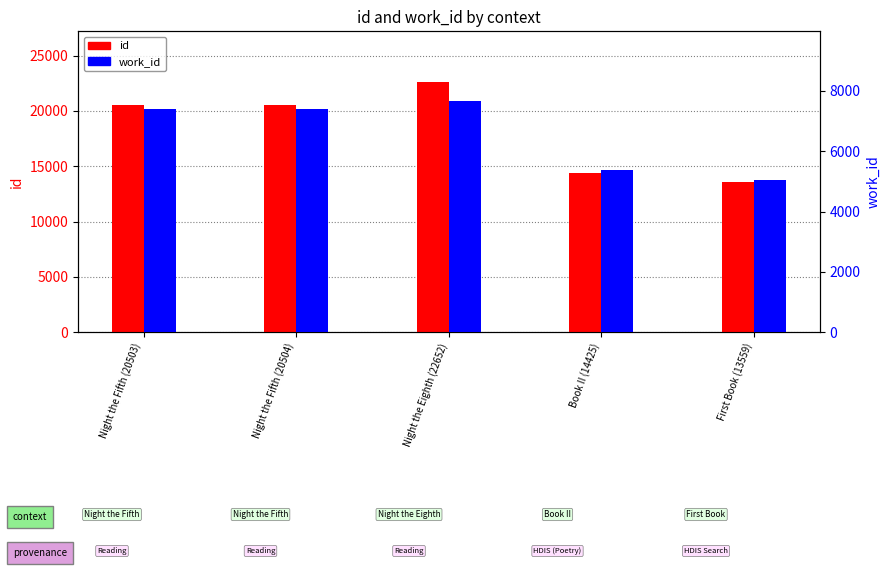

What is the approximate value of id at Night the Eighth (22652), to the nearest 50?

22650